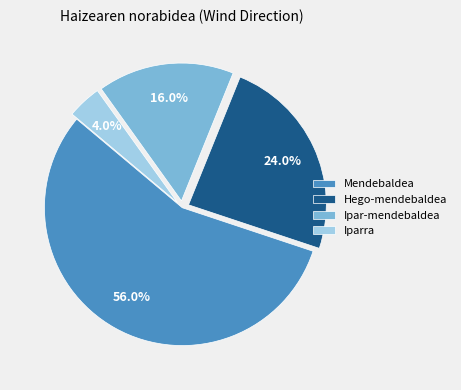

Is there any slice that represents more than half of the pie?

Yes